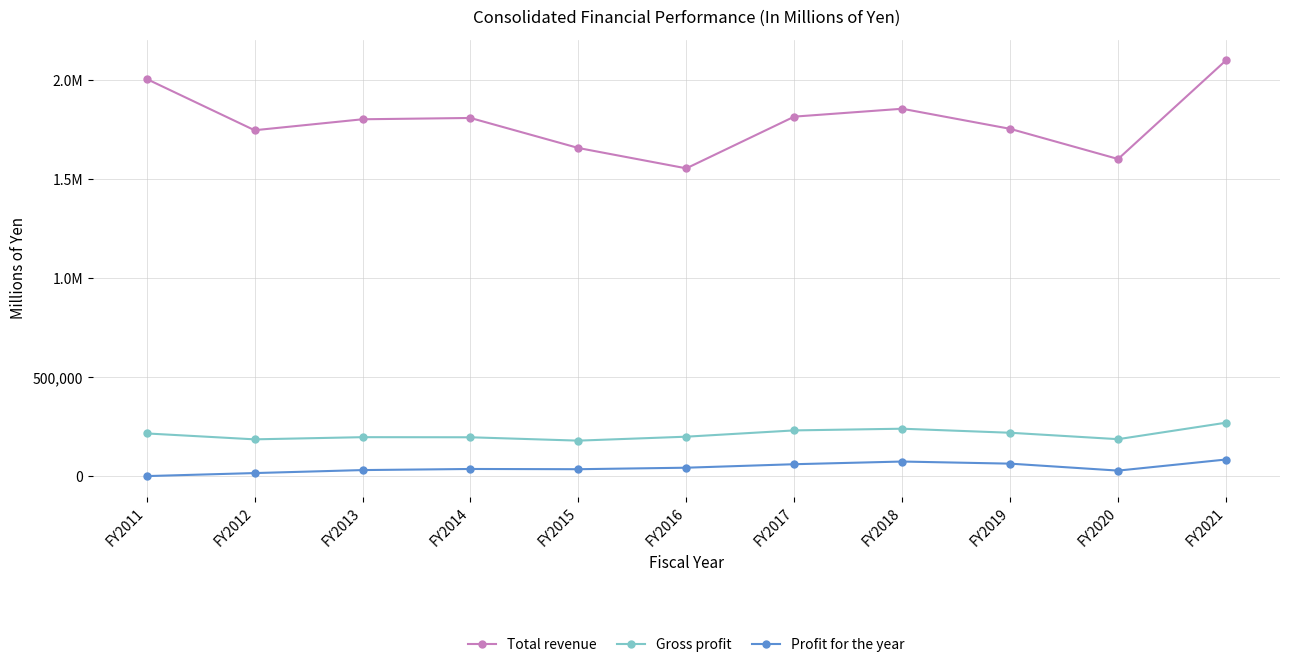

True or false: Profit for the year and Total revenue intersect in this chart.

False